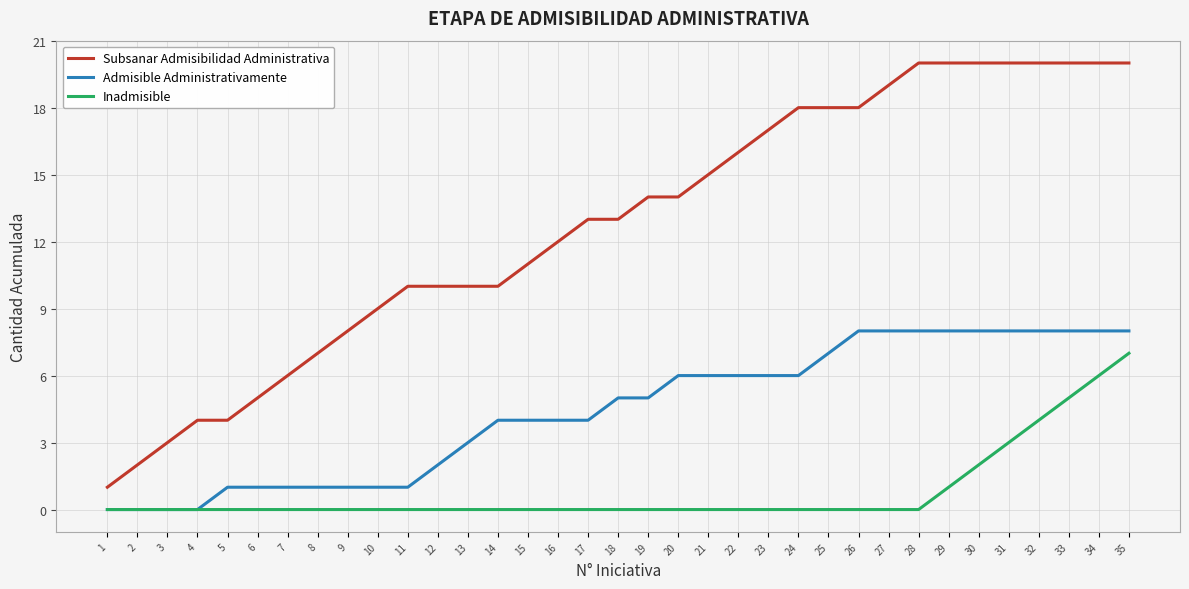

Is it true that Admisible Administrativamente equals 1 at 16?

False